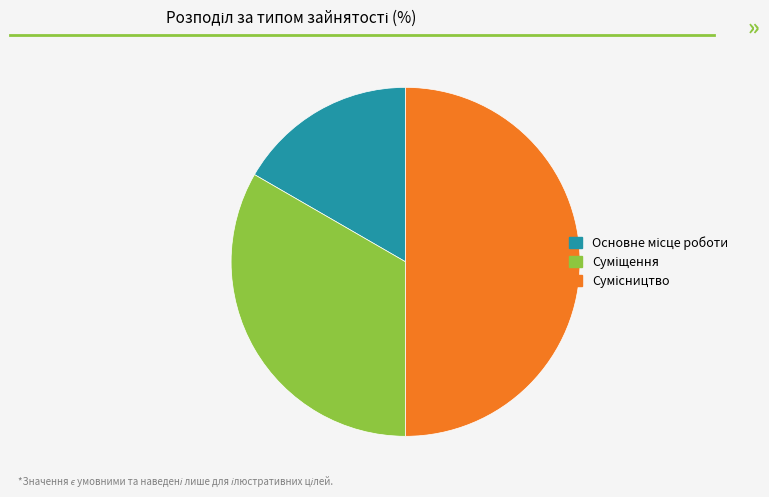

What percentage is the Сумісництво slice, to the nearest percent?

50%